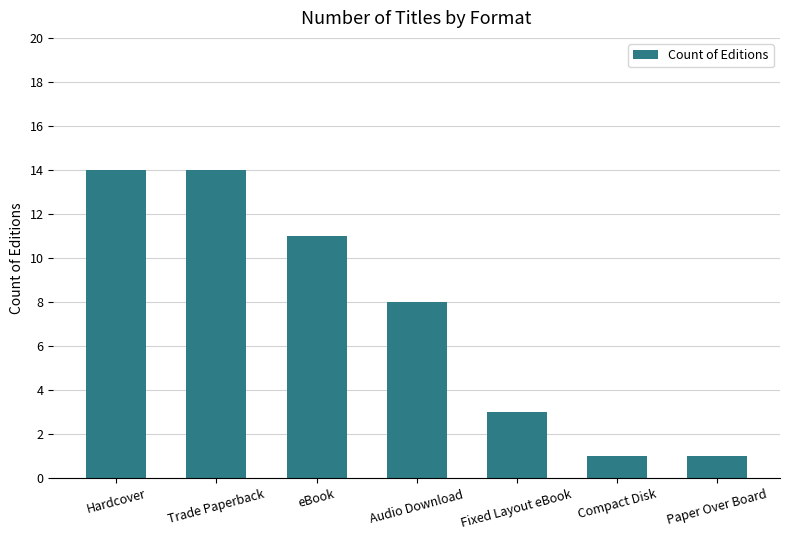

Is it true that the value at Paper Over Board is 1?

True